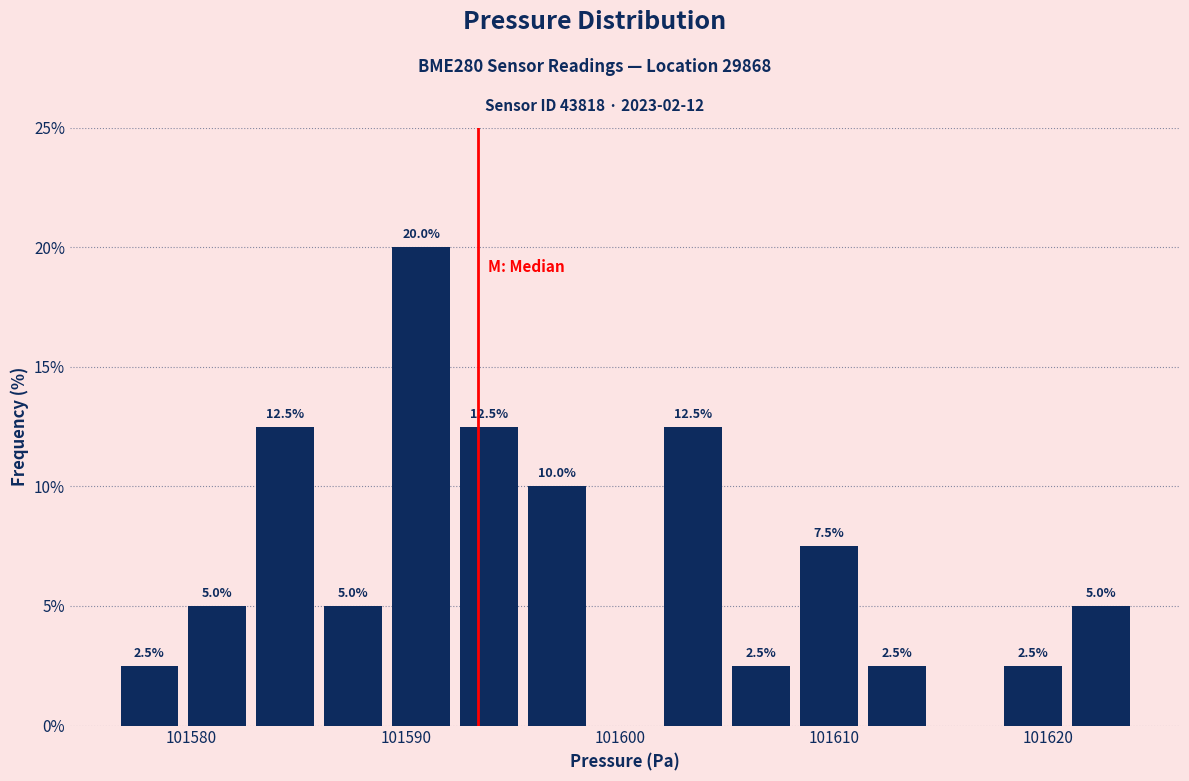

Around what value on the x-axis is the tallest bar? Give the approximate position of its centre, as read against the axis.

101591